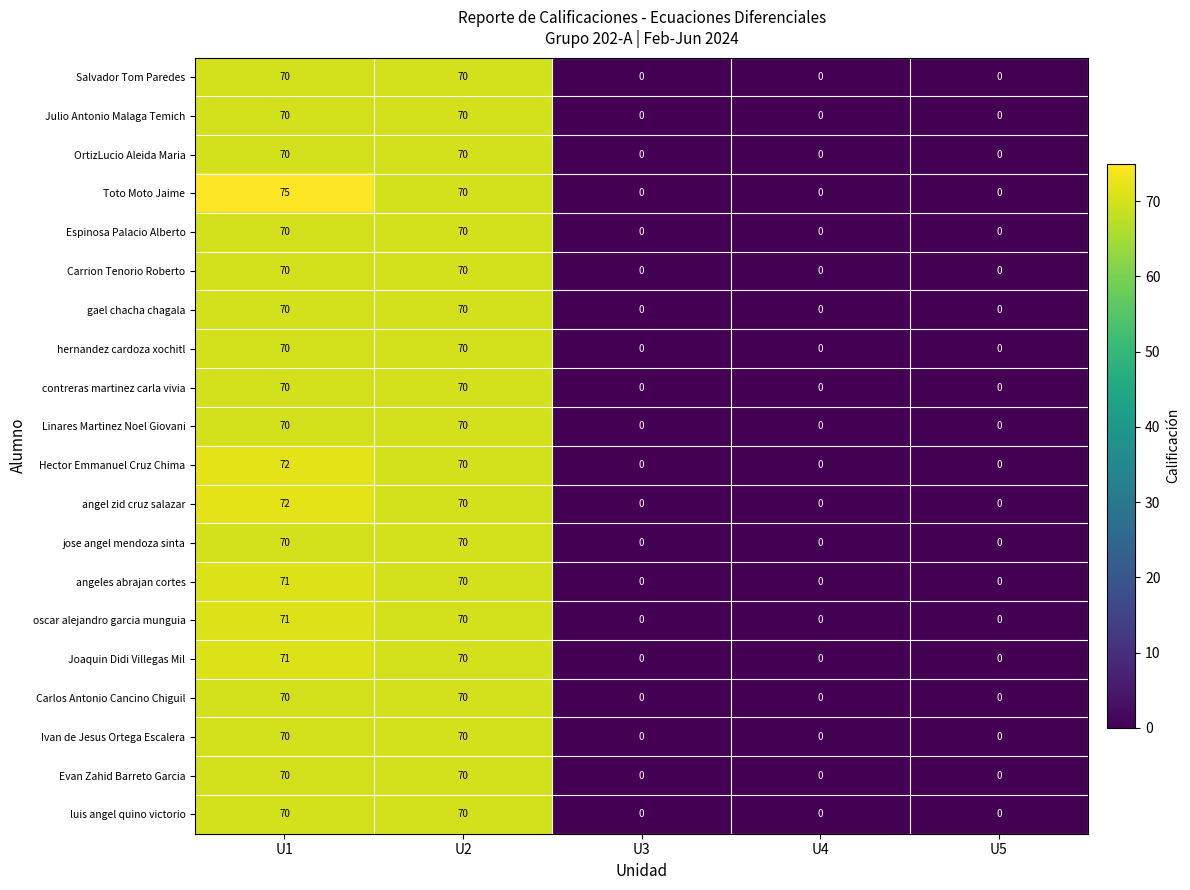

At how many categories does at least one series exceed 59?

2